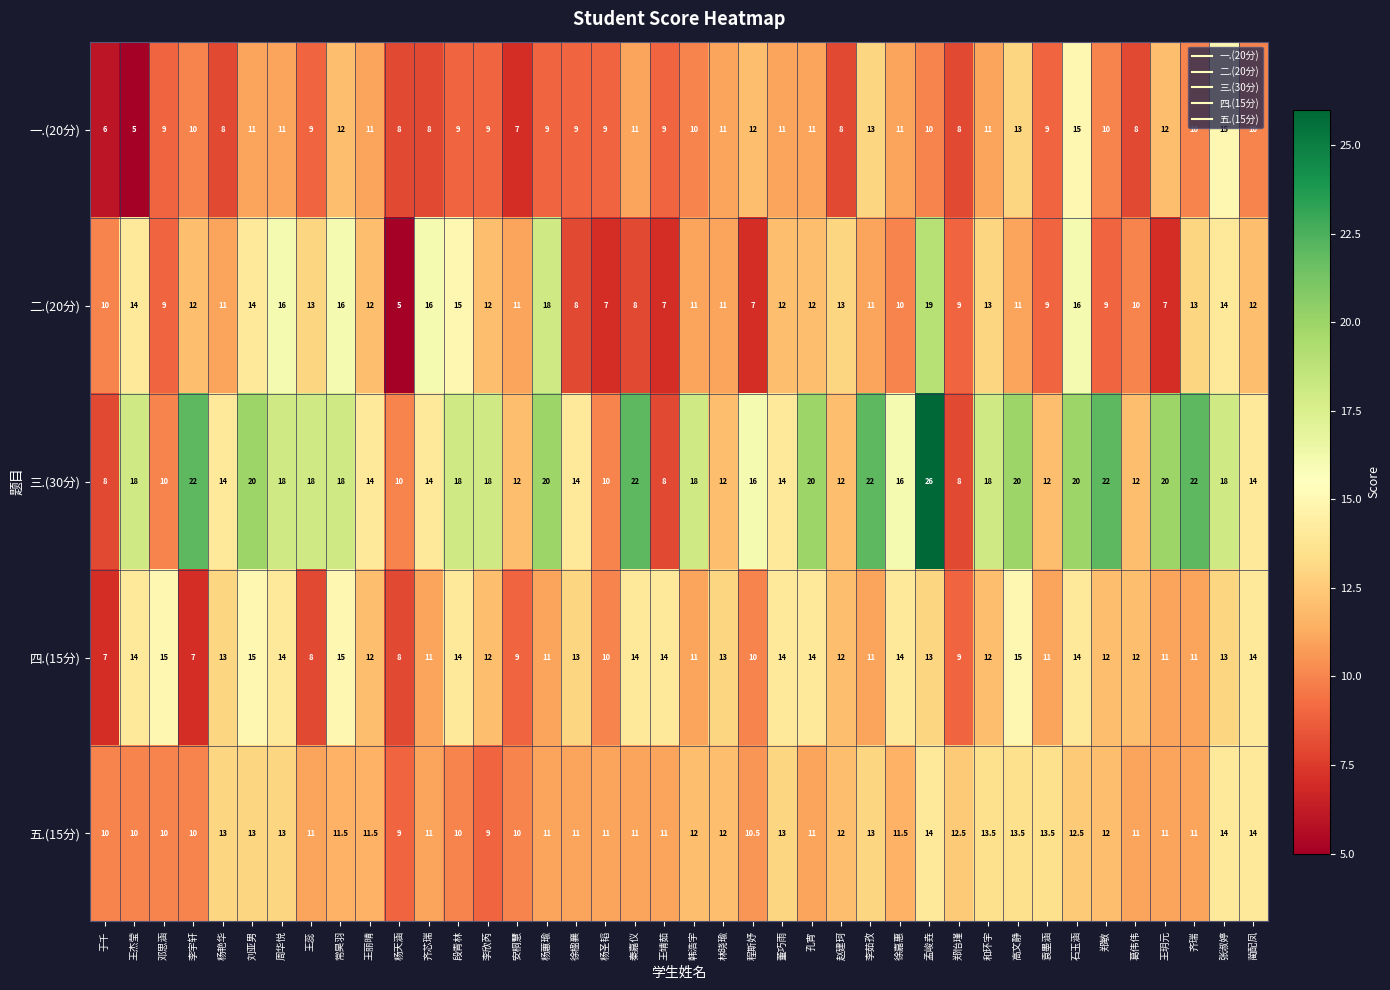

True or false: 一.(20分) has a value of 8.0 at 杨艳华.

True